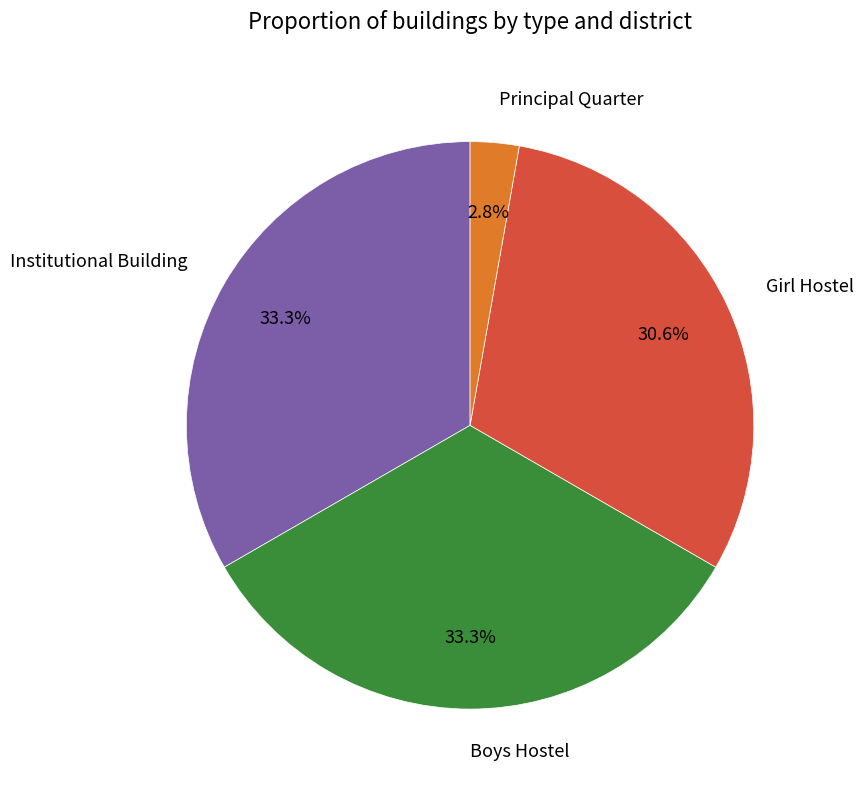

Which has a higher value, Institutional Building or Principal Quarter?

Institutional Building